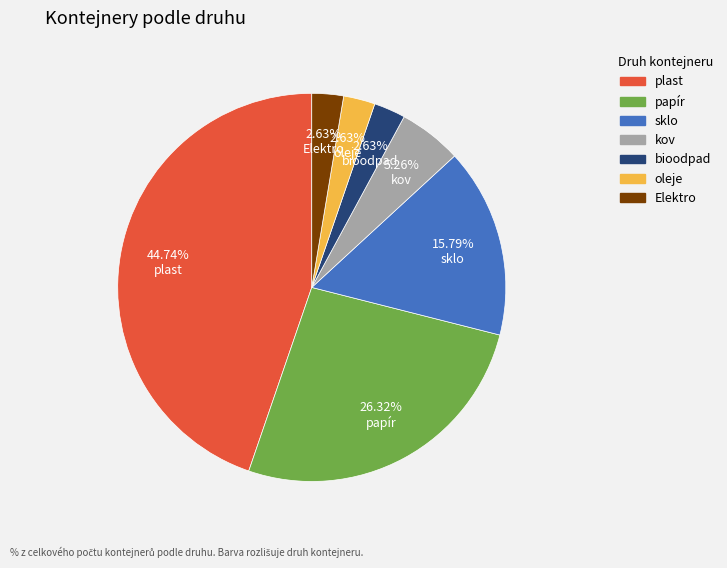

What is the ratio of the value at plast to the value at kov?

8.5